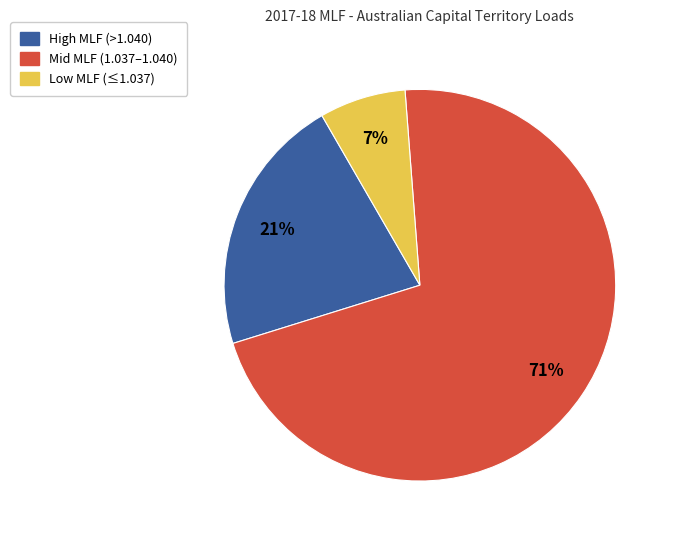

To the nearest percent, what is the average slice percentage?

33%